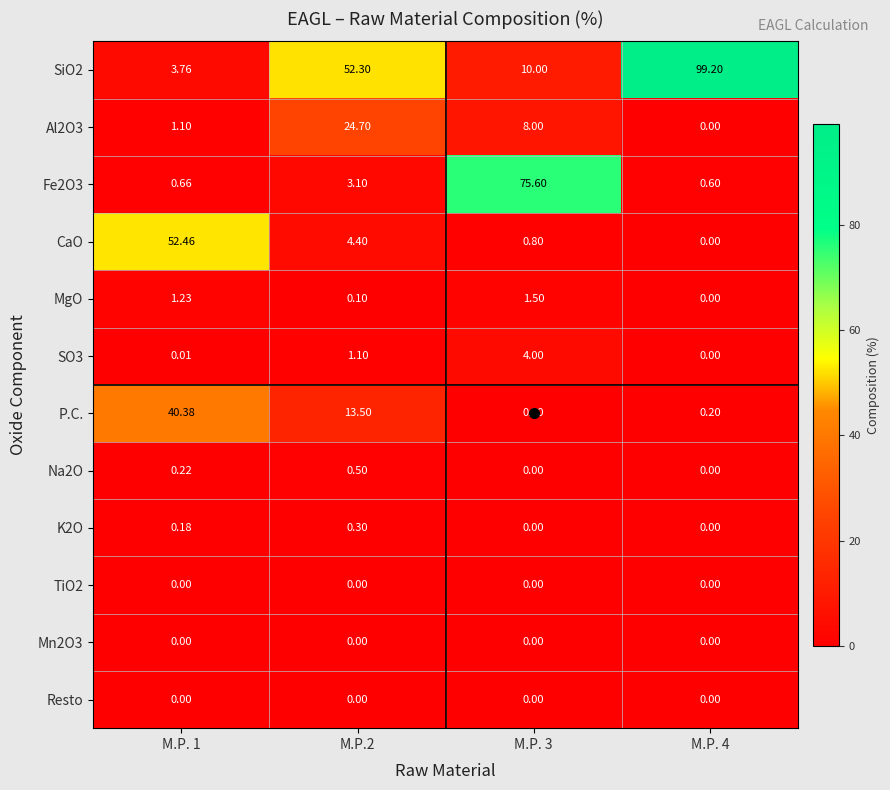

Count the number of data series in this chart.

12